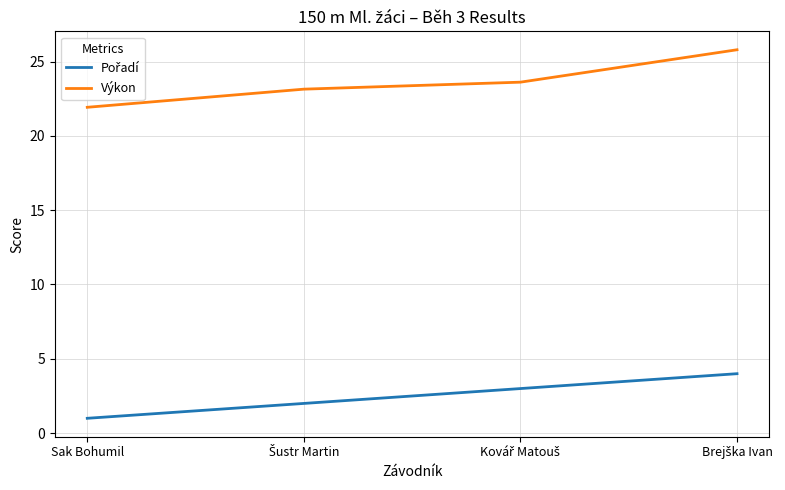

True or false: Výkon has more than 2 interior local peaks.

False